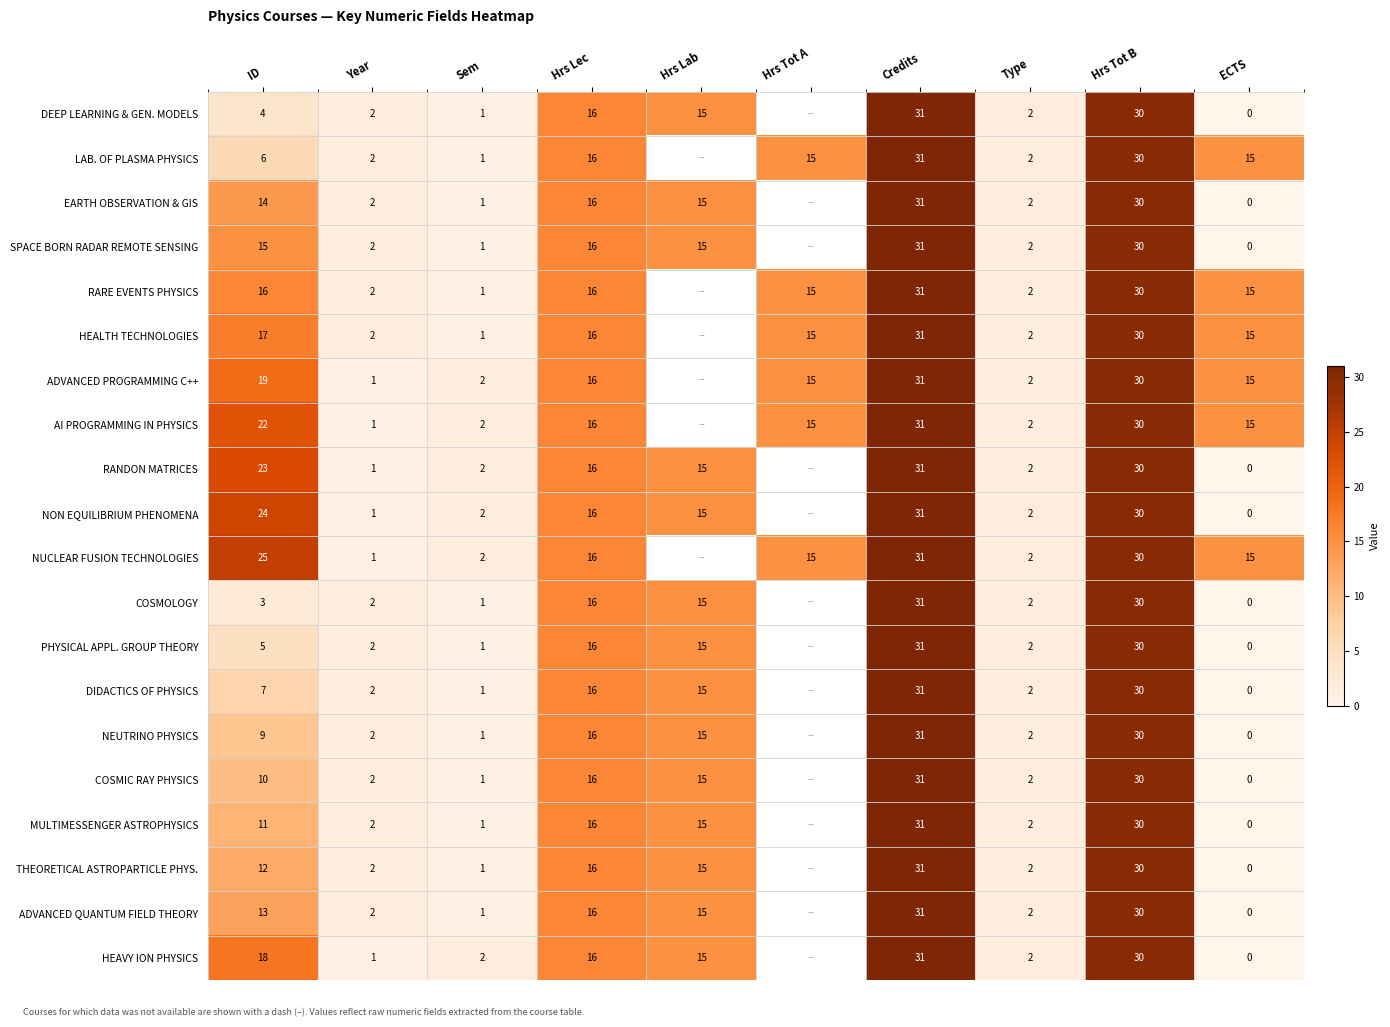

What is the spread (max minus min) of values at ECTS?

15